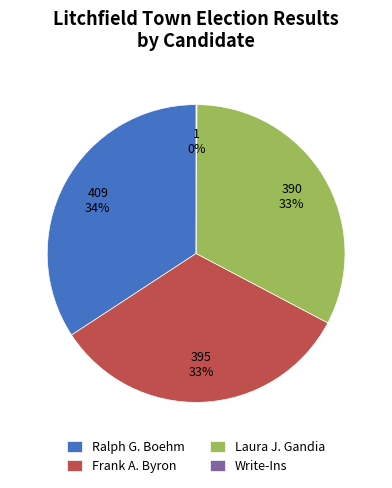

What is the largest slice in the pie chart?

Ralph G. Boehm